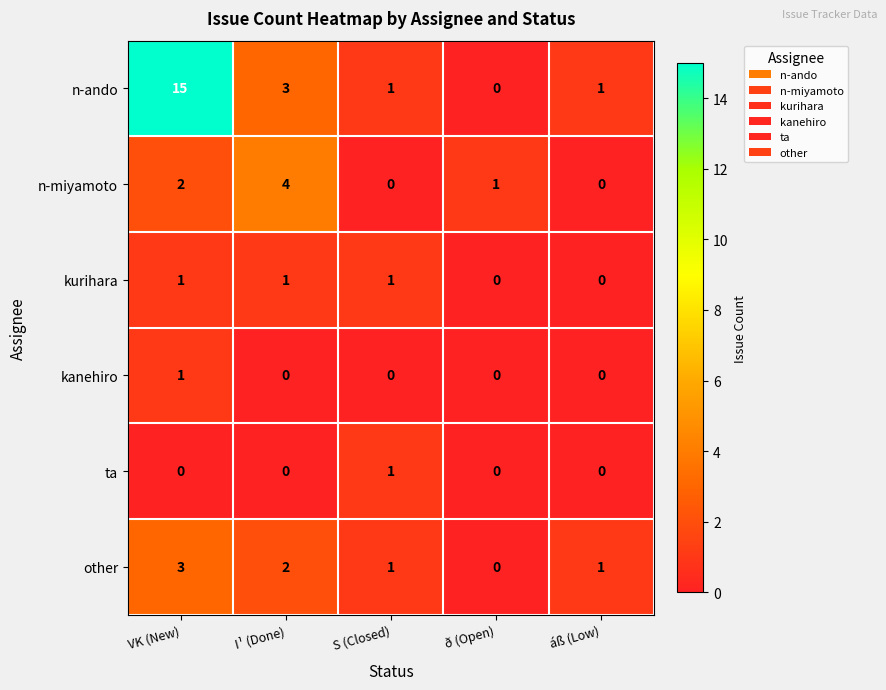

Reading left to right, extract all data points from this chart.

n-ando: 15	3	1	0	1
n-miyamoto: 2	4	0	1	0
kurihara: 1	1	1	0	0
kanehiro: 1	0	0	0	0
ta: 0	0	1	0	0
other: 3	2	1	0	1